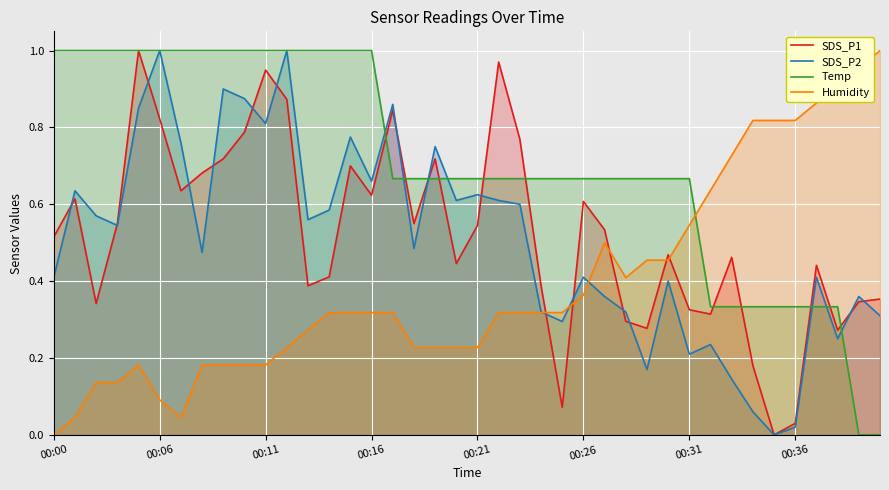

What are all the series names shown in the legend?

SDS_P1, SDS_P2, Temp, Humidity